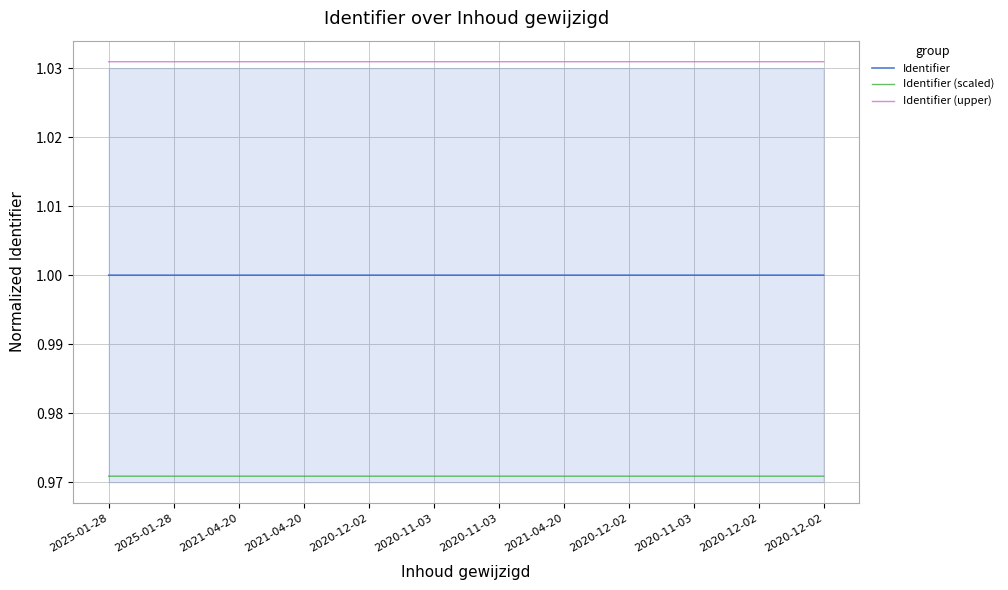

What is the total value across all series at 2021-04-20?

3.0